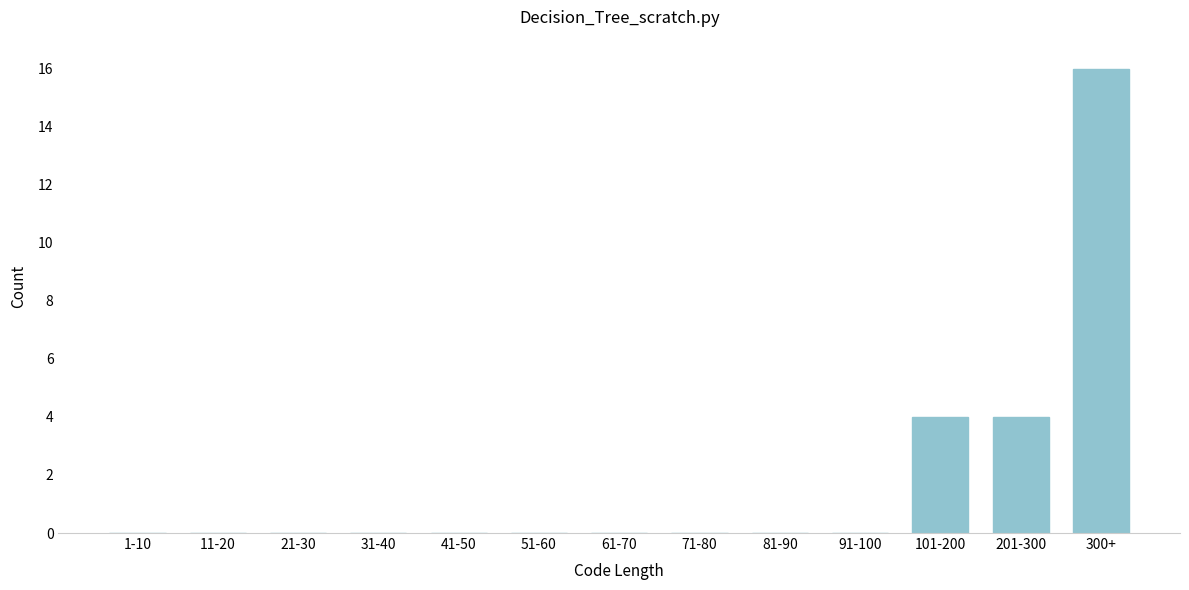

Reading left to right, extract all data points from this chart.

1-10=0	11-20=0	21-30=0	31-40=0	41-50=0	51-60=0	61-70=0	71-80=0	81-90=0	91-100=0	101-200=4	201-300=4	300+=16